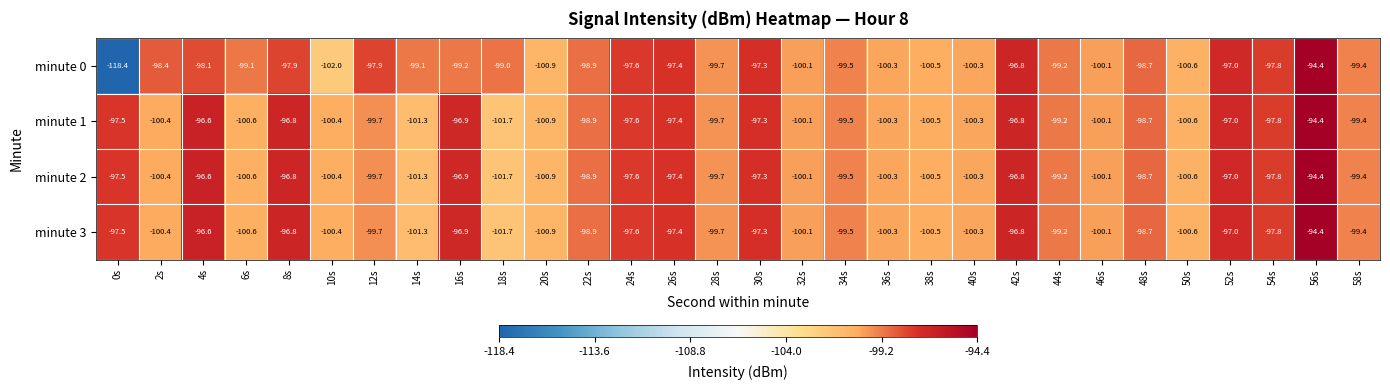

What is the total value across all series at 14s?

-403.0